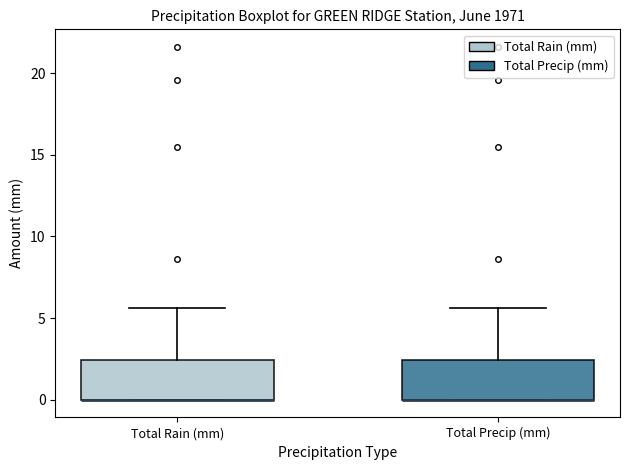

Reading left to right, transcribe this box plot: for each box, give where its median line is, the range the box spans, and where its two whiskers end, as read against the y-axis. The values are not printed on the chart, so give them approximately, as read against the axis.

Total Rain (mm): median 0.0 (drawn on the box's lower edge), box 0.0 to 2.5, whiskers 0.0 to 5.5
Total Precip (mm): median 0.0 (drawn on the box's lower edge), box 0.0 to 2.5, whiskers 0.0 to 5.5